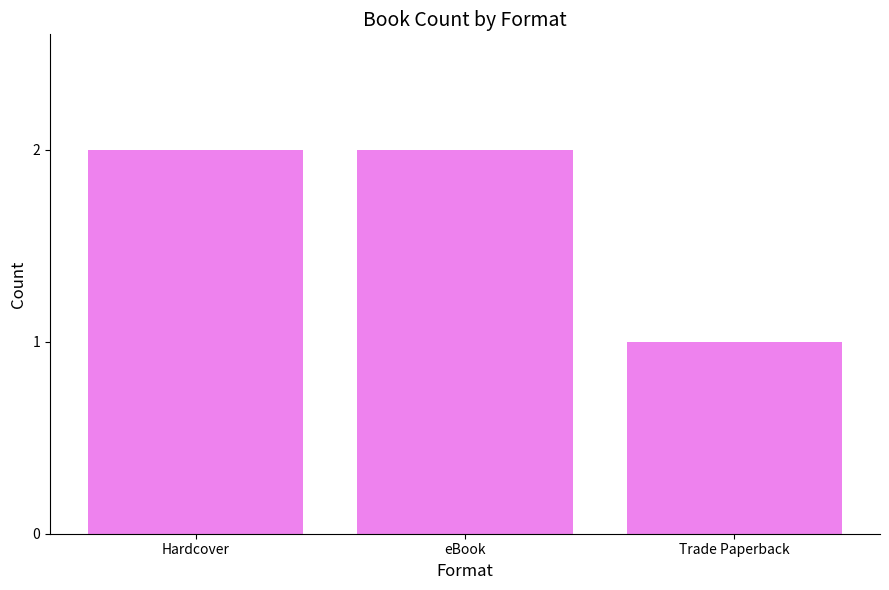

What is the value of the 2nd bar from the left?

2